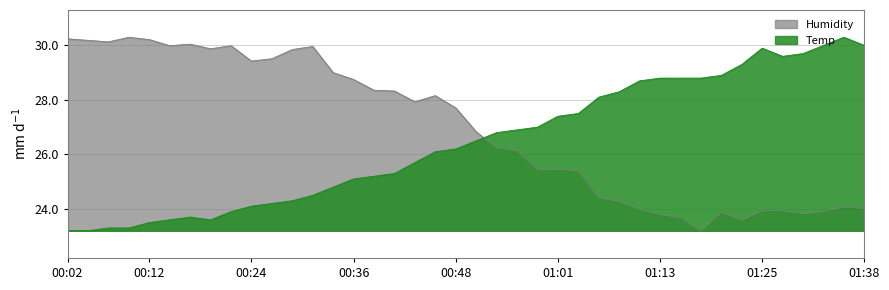

The value of Humidity at 00:48 is 27.7. True or false?

True